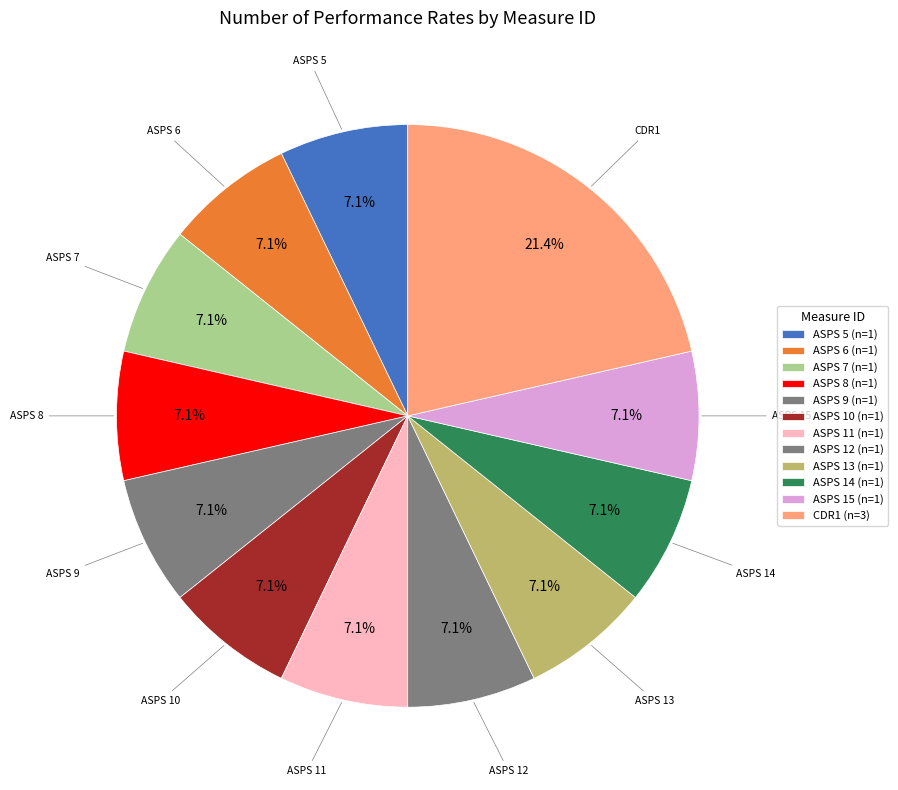

To the nearest percent, what is the combined percentage of ASPS 11 and ASPS 12?

14%